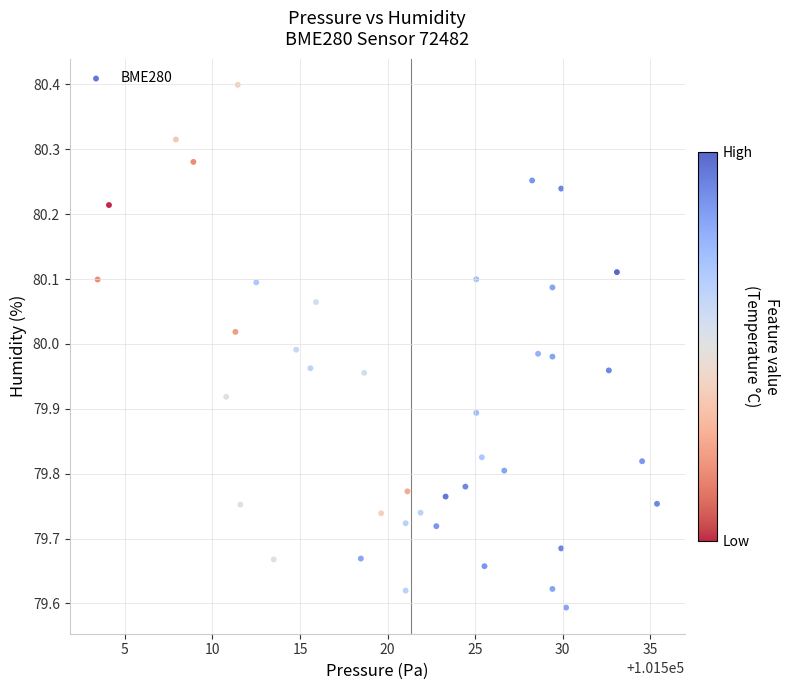

What is the range of X values (max minus min)?

31.9